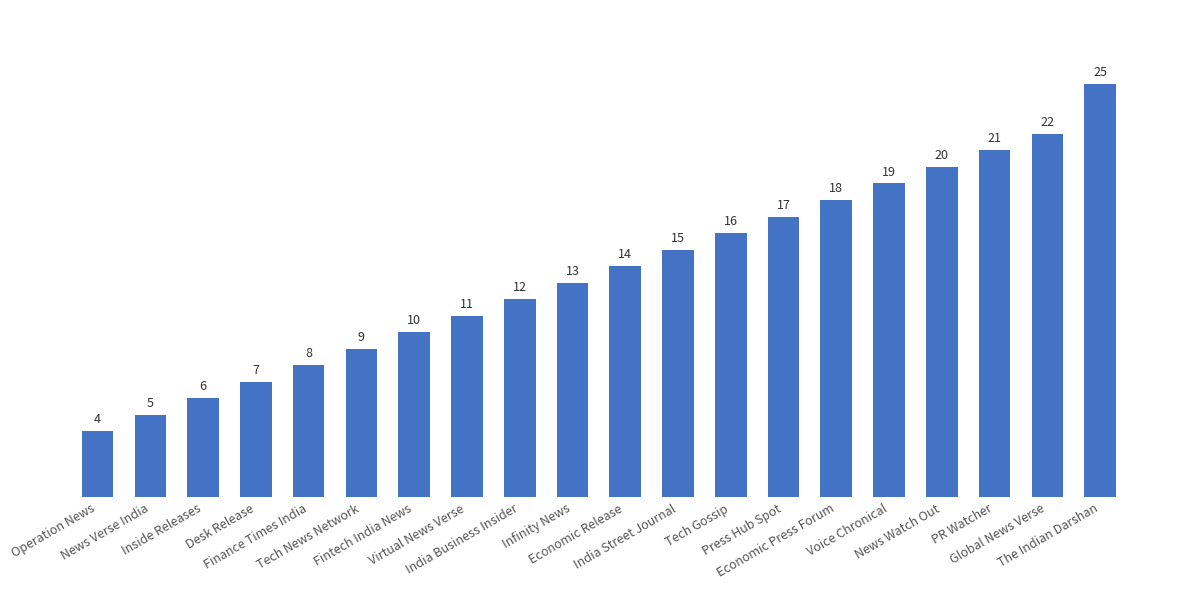

Does the chart contain any negative values?

No